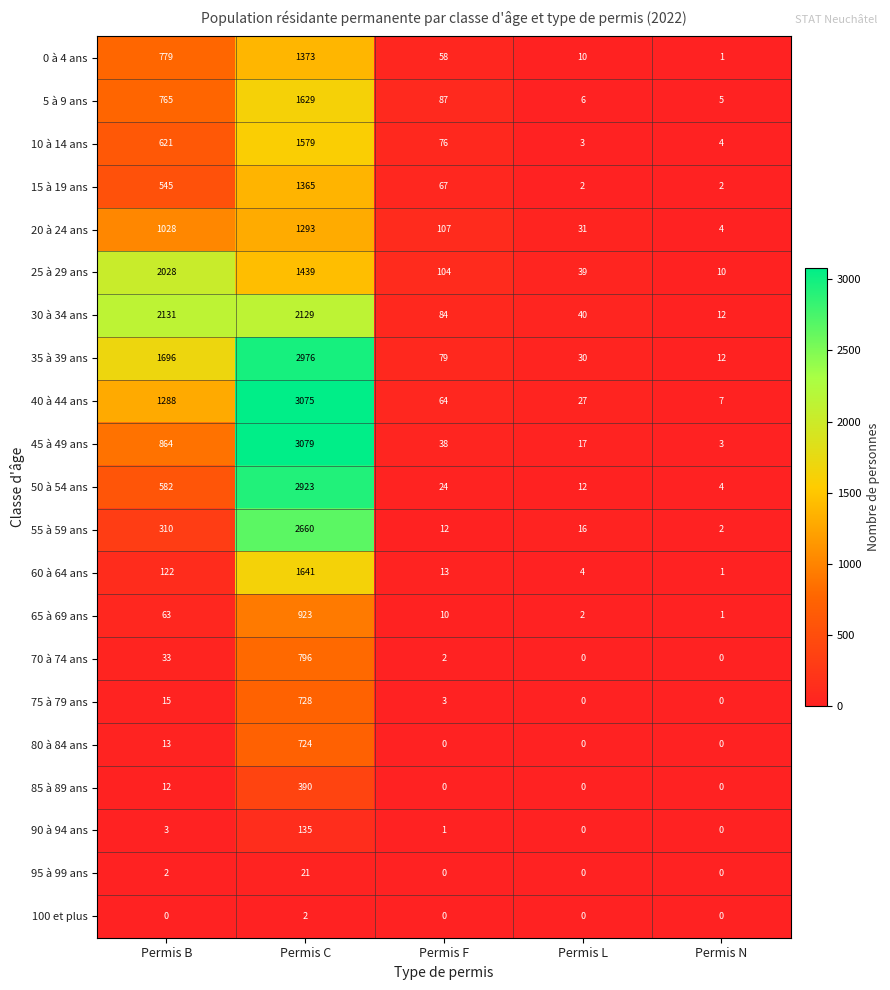

What is the difference between the highest and lowest values at Permis C?

3077